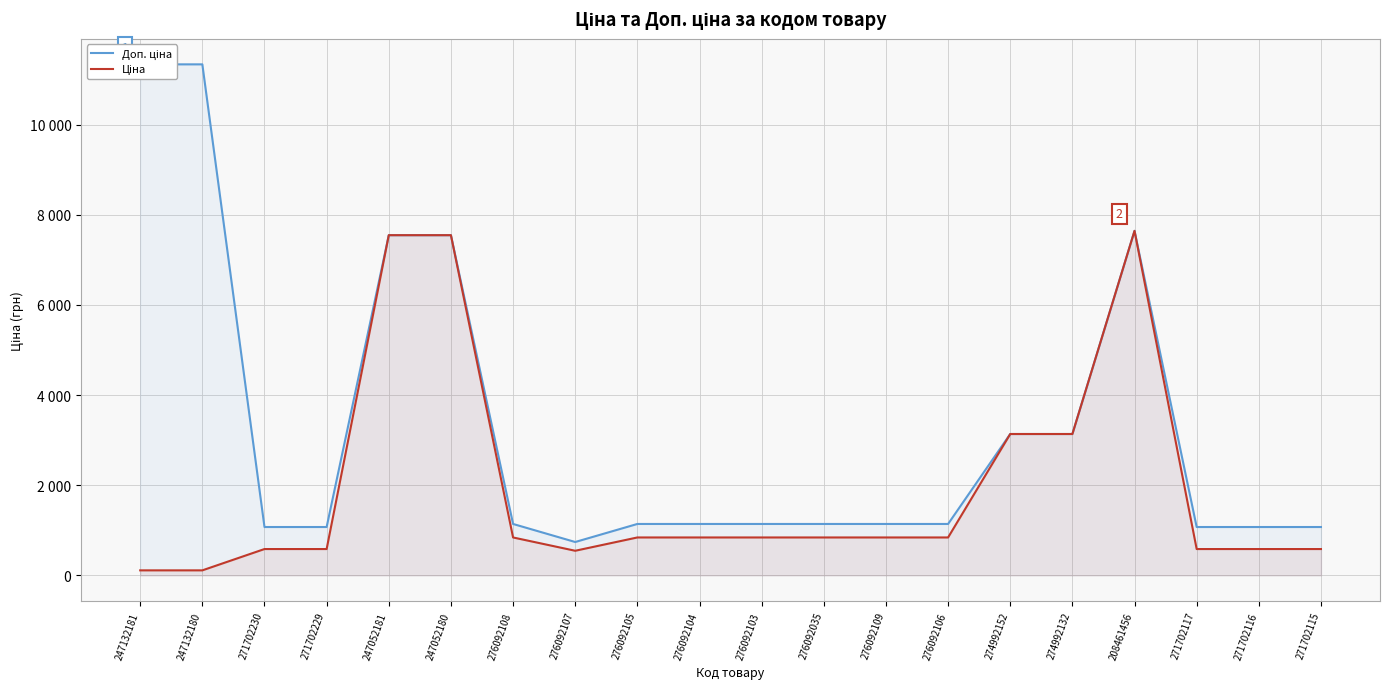

At 276092105, list the series in order from largest to smallest.

Доп. ціна, Ціна